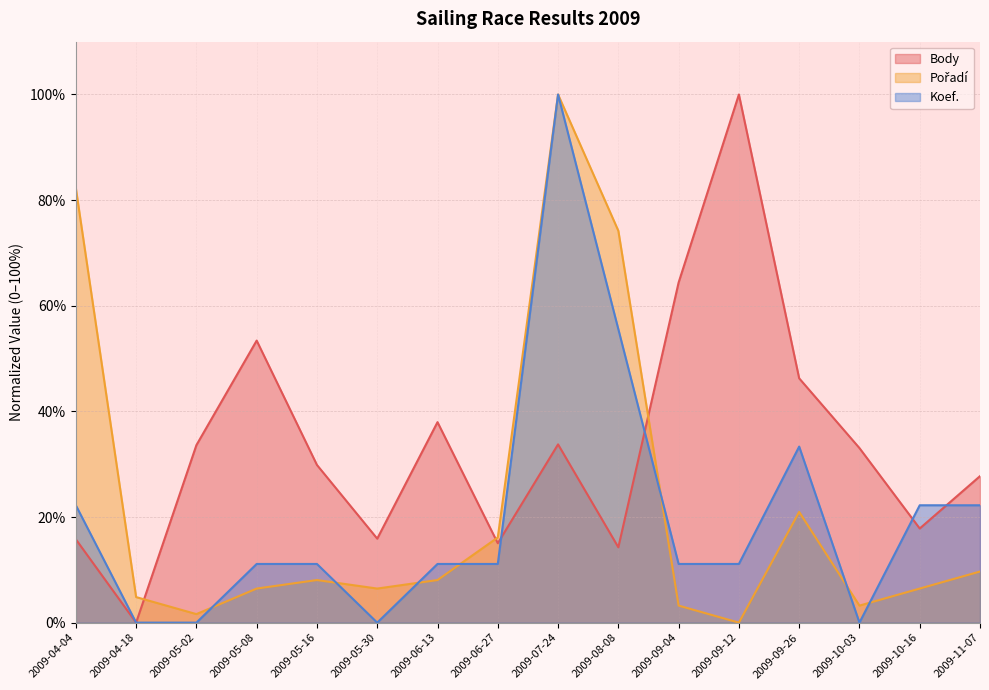

Does the chart display data point markers on the line(s)?

No